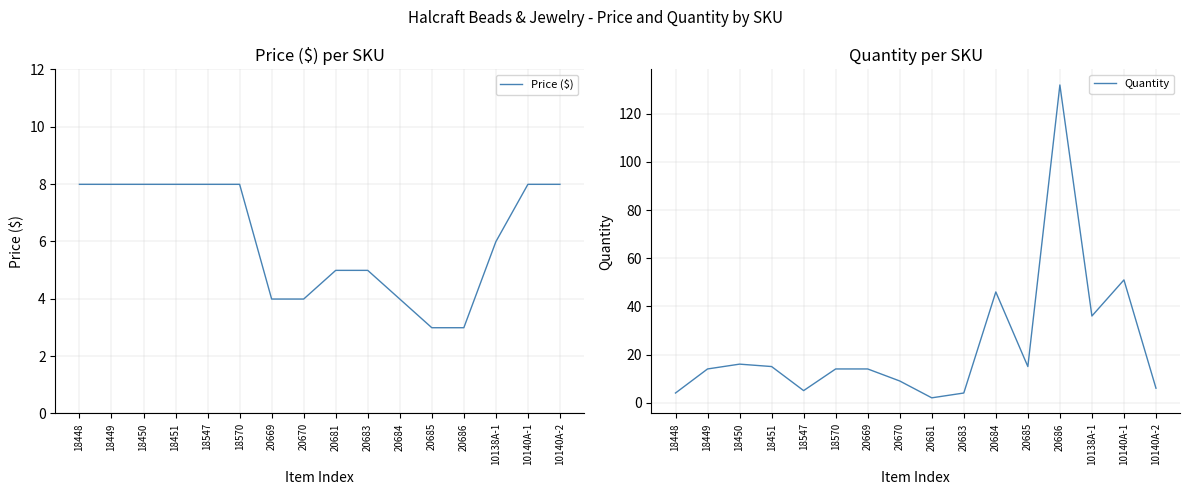

At which category is the sum across all series the highest?

20686